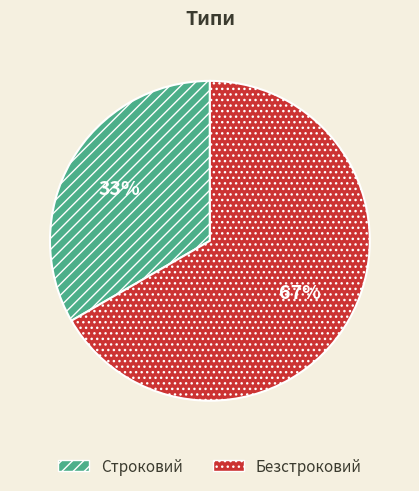

Is the sum of Безстроковий and Строковий greater than half?

Yes